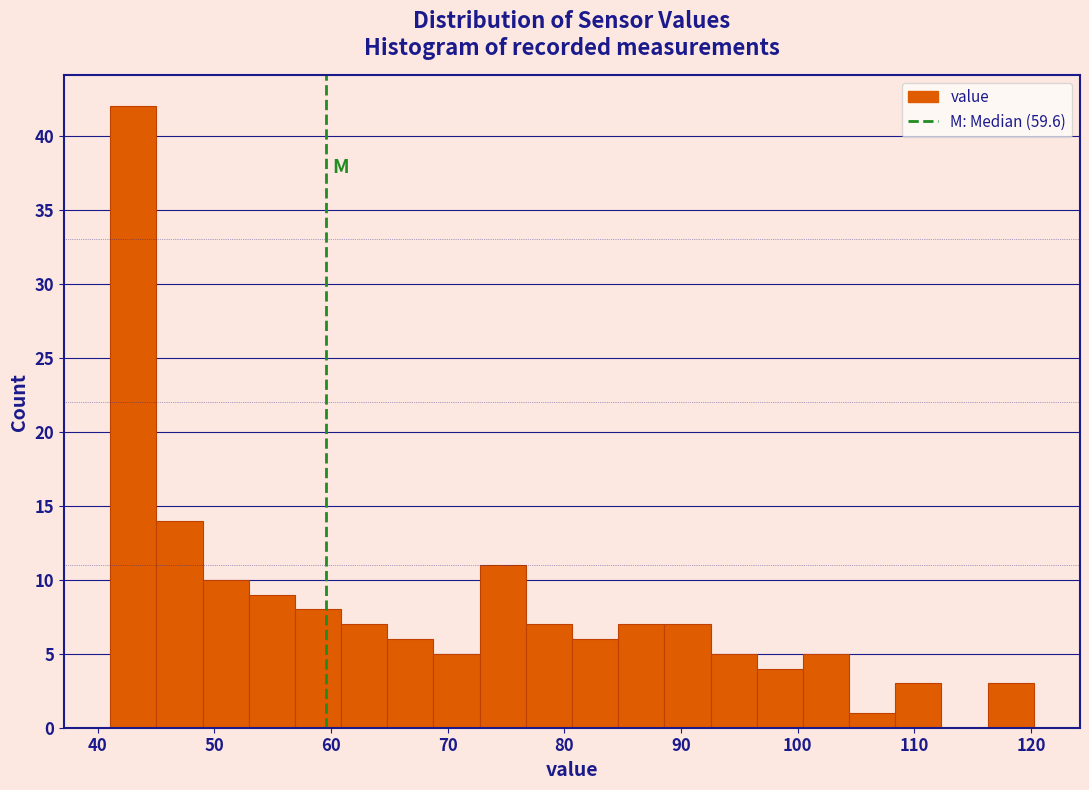

Read against the x-axis, roughly where is the centre of the tallest bar?

43